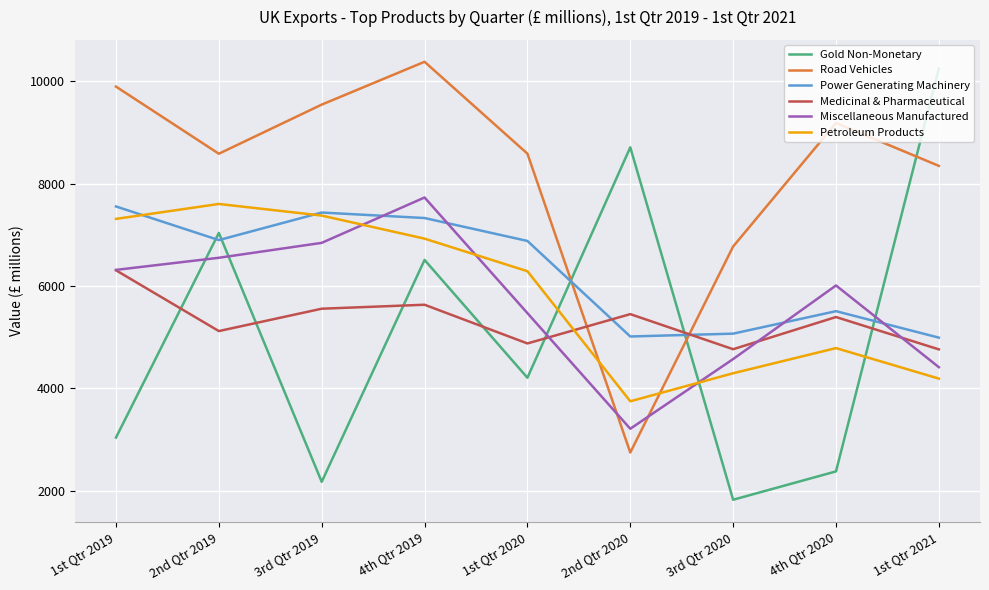

Which label corresponds to the smallest value in the chart?

3rd Qtr 2020